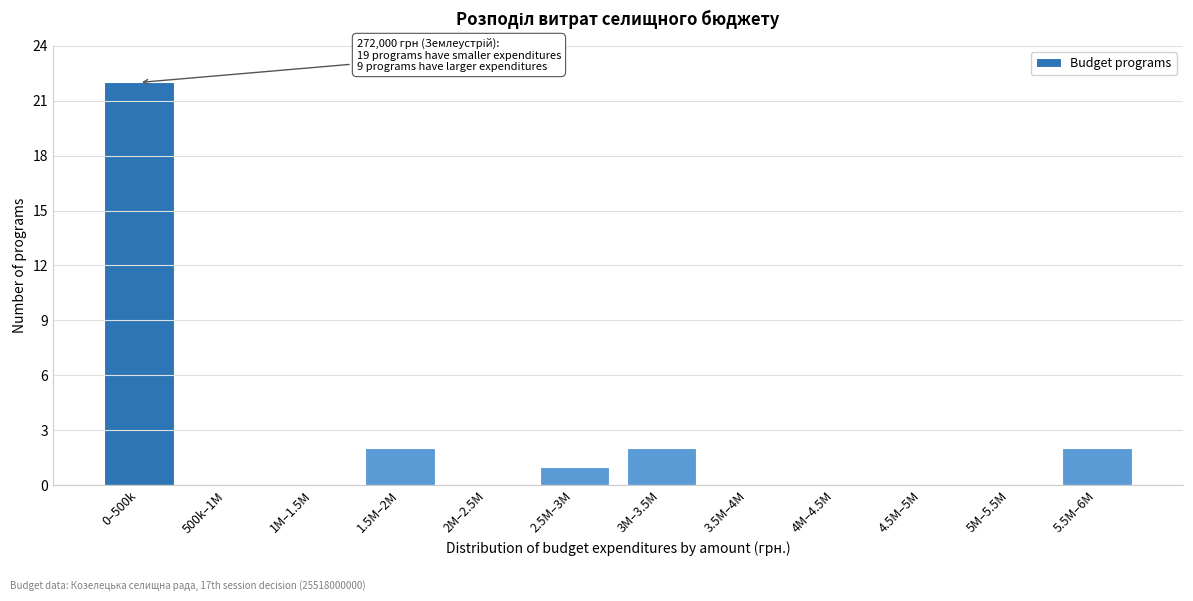

Reading left to right, list all the values displayed in this chart.

0–500k=22	500k–1M=0	1M–1.5M=0	1.5M–2M=2	2M–2.5M=0	2.5M–3M=1	3M–3.5M=2	3.5M–4M=0	4M–4.5M=0	4.5M–5M=0	5M–5.5M=0	5.5M–6M=2